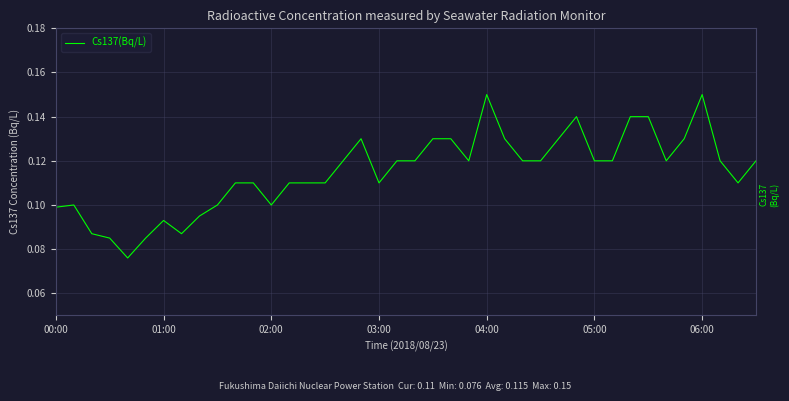

What is the value of the 24th point from the left?

0.1